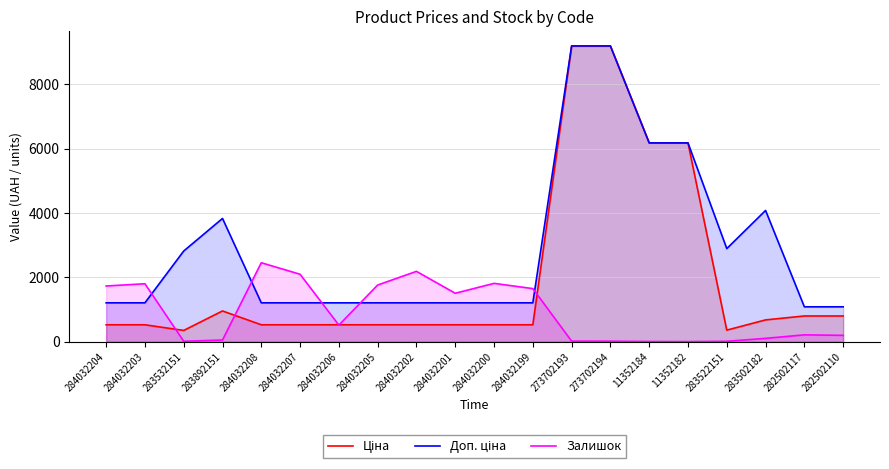

At which category does Ціна reach its first local valley?

283532151